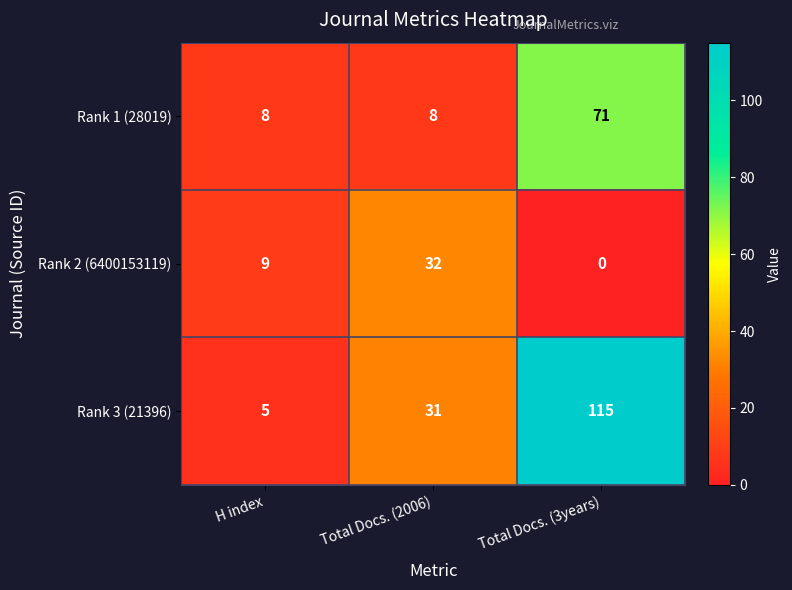

List the series in order of their overall mean, highest first.

Rank 3 (21396), Rank 1 (28019), Rank 2 (6400153119)